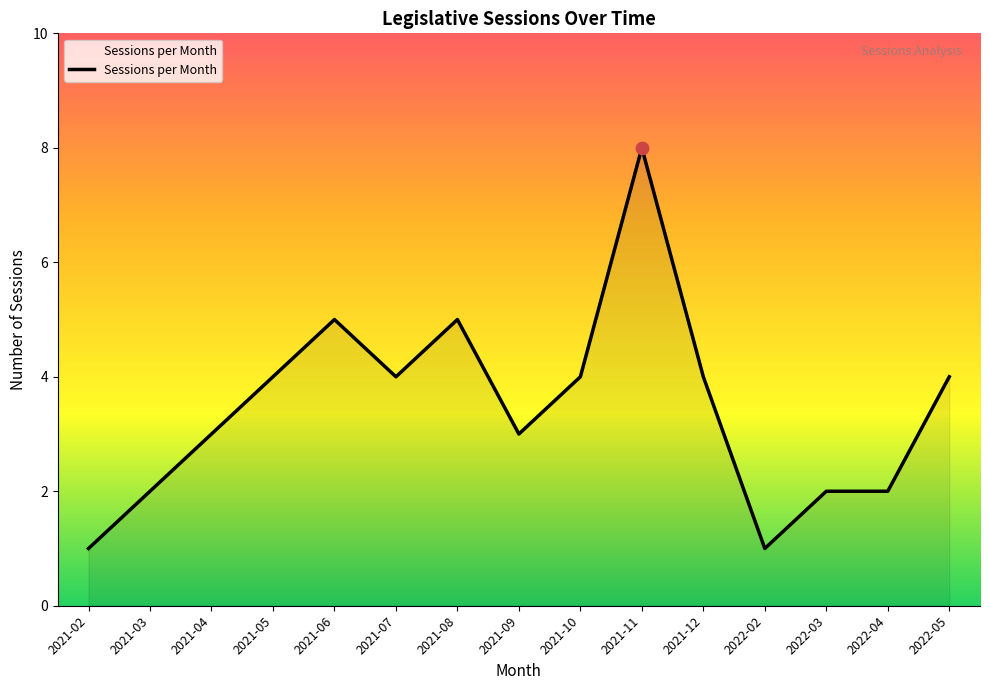

Between 2021-03 and 2022-05, which is larger?

2022-05